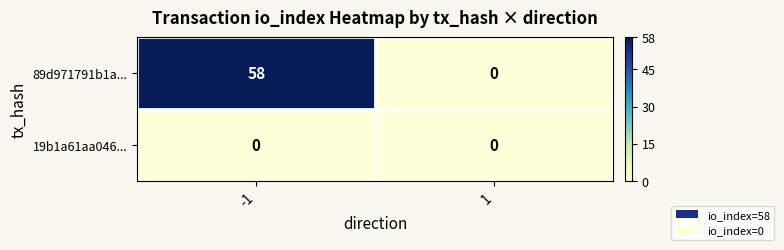

What is the highest value of the 89d971791b1a... series?

58